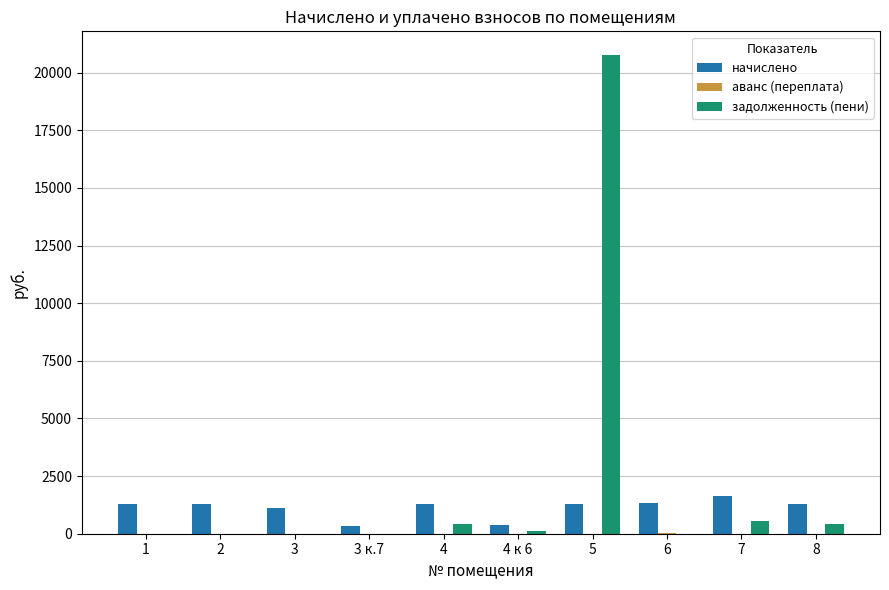

The value of начислено at 4 к 6 is 398.6. True or false?

True